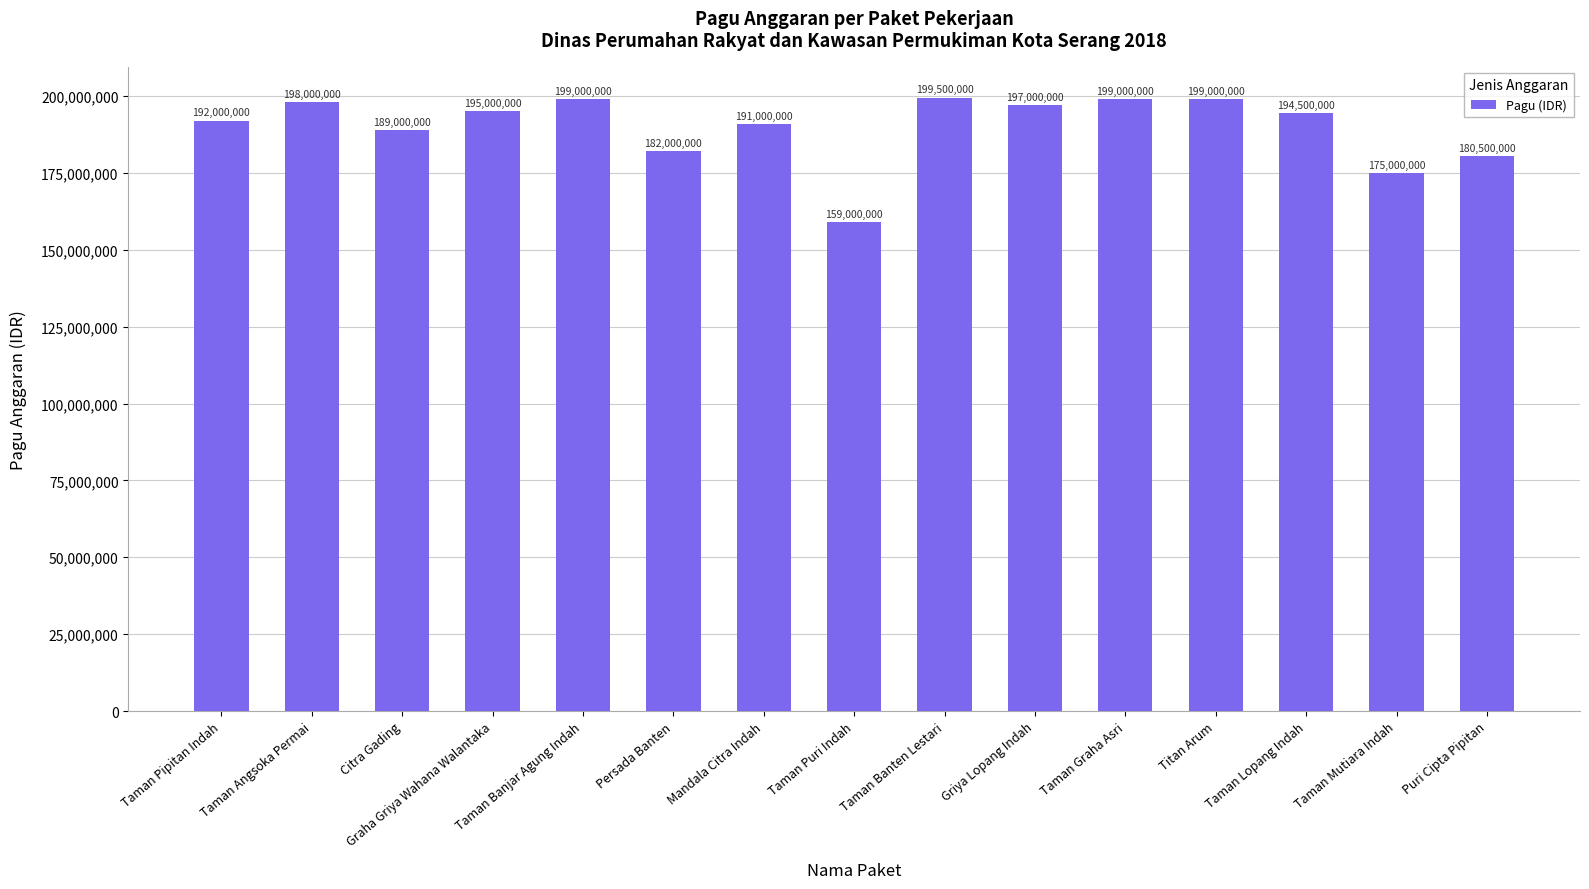

How many bars are there in total?

15